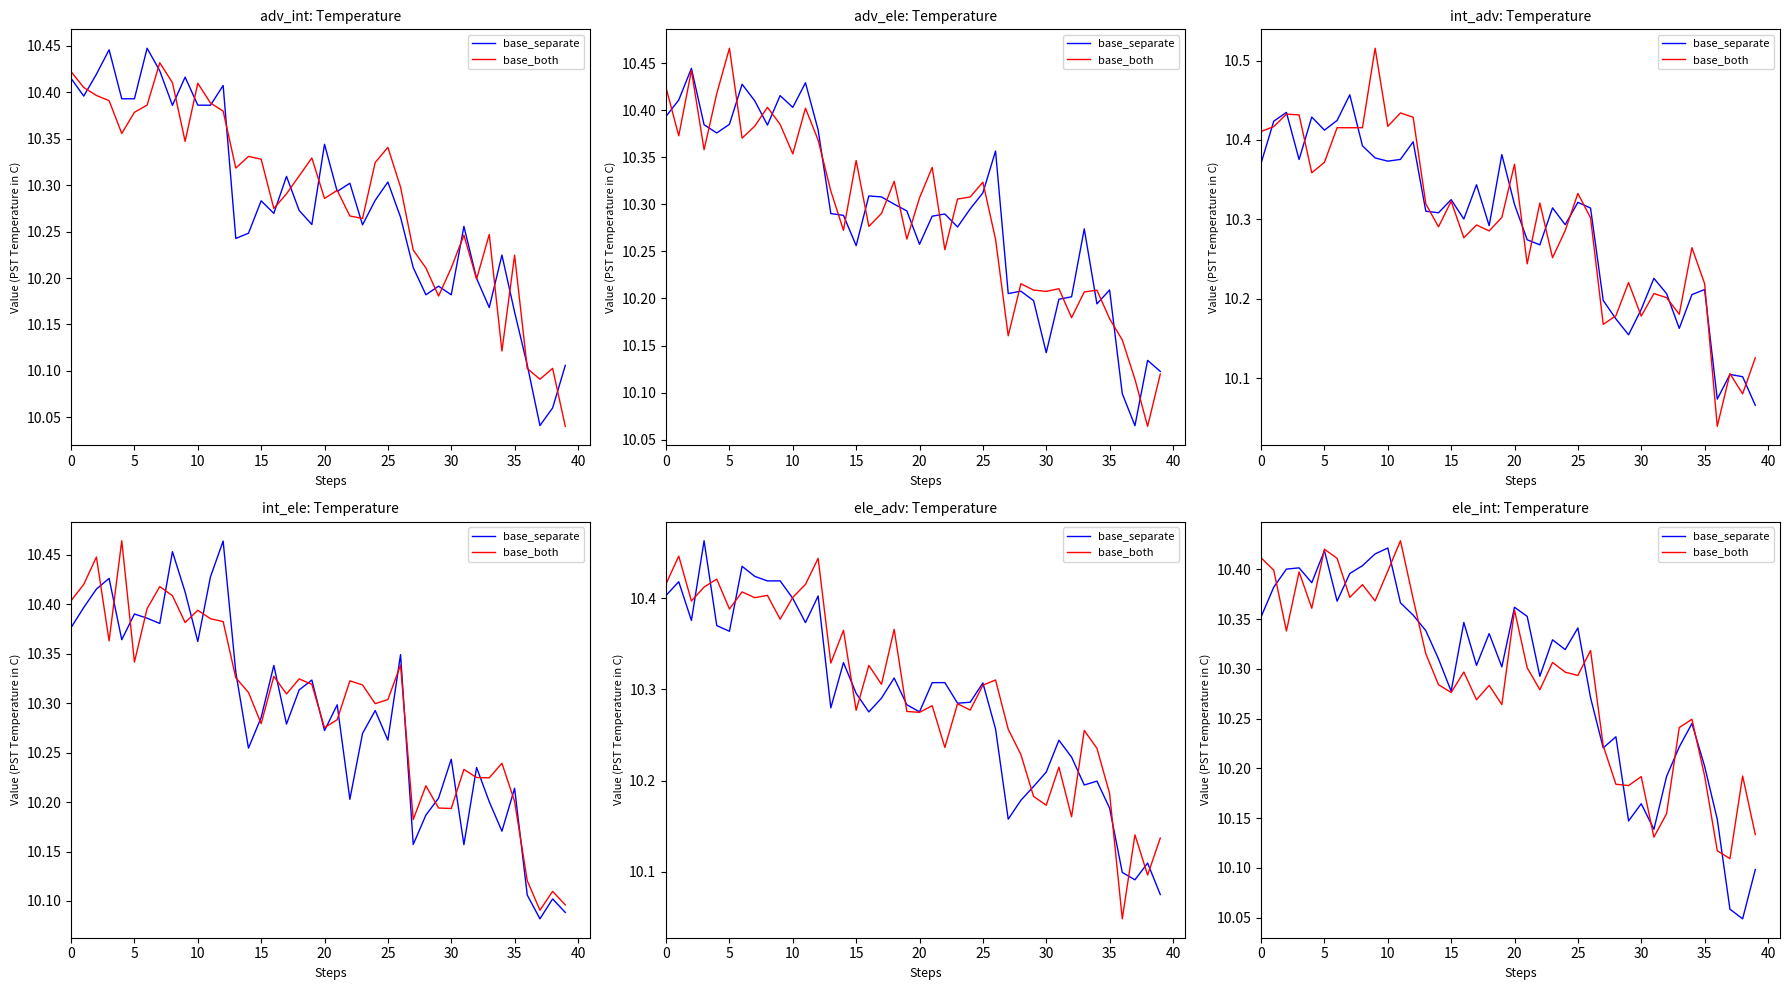

How many interior local peaks does the base_both series have?

12